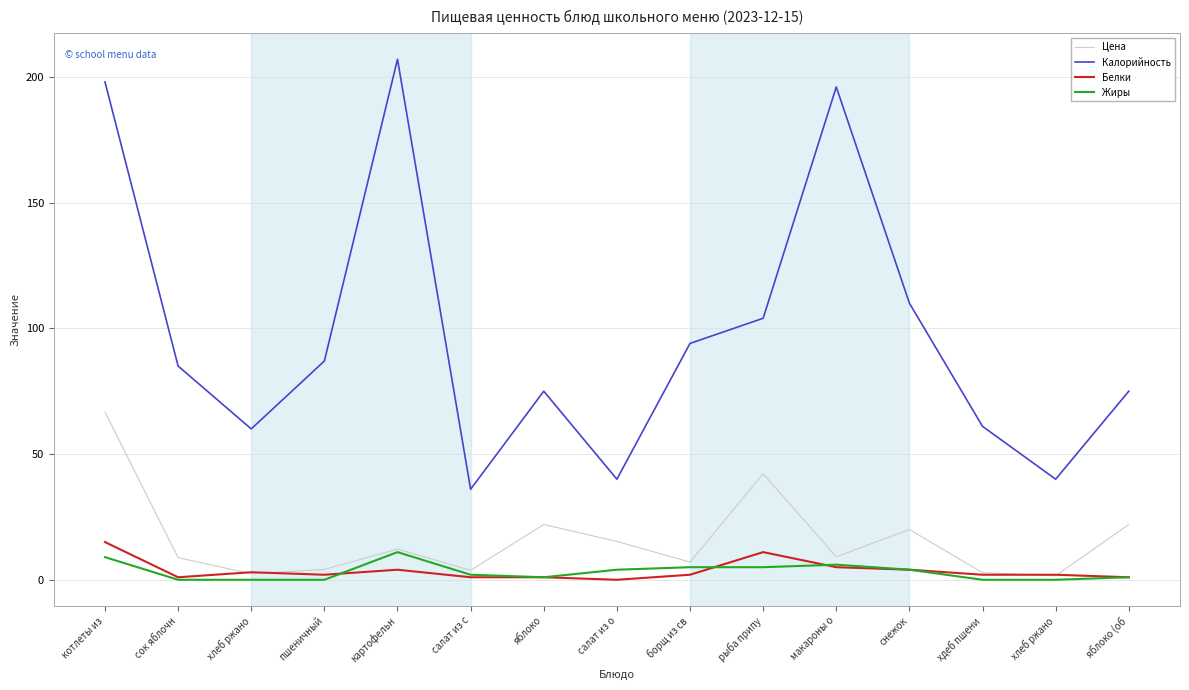

Reading left to right, extract all data points from this chart.

Цена: котлеты из=66.8	сок яблочн=8.8	хлеб ржано=2.4	пшеничный=4.1	картофельн=12.2	салат из с=3.8	яблоко=22.0	салат из о=15.2	борщ из св=7.0	рыба припу=42.2	макароны о=9.1	снежок=20.0	хдеб пшени=2.8	хлеб ржано=1.6	яблоко (об=22.0
Калорийность: котлеты из=198.0	сок яблочн=85.0	хлеб ржано=60.0	пшеничный=87.0	картофельн=207.0	салат из с=36.0	яблоко=75.0	салат из о=40.0	борщ из св=94.0	рыба припу=104.0	макароны о=196.0	снежок=110.0	хдеб пшени=61.0	хлеб ржано=40.0	яблоко (об=75.0
Белки: котлеты из=15.0	сок яблочн=1.0	хлеб ржано=3.0	пшеничный=2.0	картофельн=4.0	салат из с=1.0	яблоко=1.0	салат из о=0.0	борщ из св=2.0	рыба припу=11.0	макароны о=5.0	снежок=4.0	хдеб пшени=2.0	хлеб ржано=2.0	яблоко (об=1.0
Жиры: котлеты из=9.0	сок яблочн=0.0	хлеб ржано=0.0	пшеничный=0.0	картофельн=11.0	салат из с=2.0	яблоко=1.0	салат из о=4.0	борщ из св=5.0	рыба припу=5.0	макароны о=6.0	снежок=4.0	хдеб пшени=0.0	хлеб ржано=0.0	яблоко (об=1.0